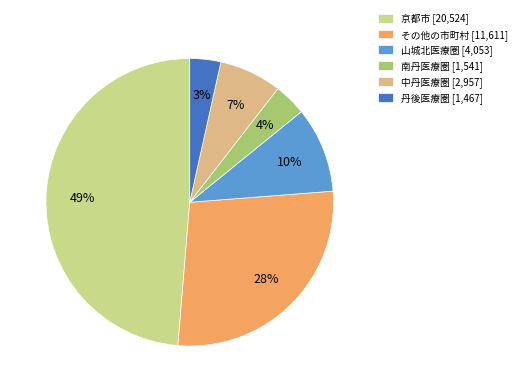

To the nearest percent, what is the combined percentage of 南丹医療圏 and 京都市?

52%